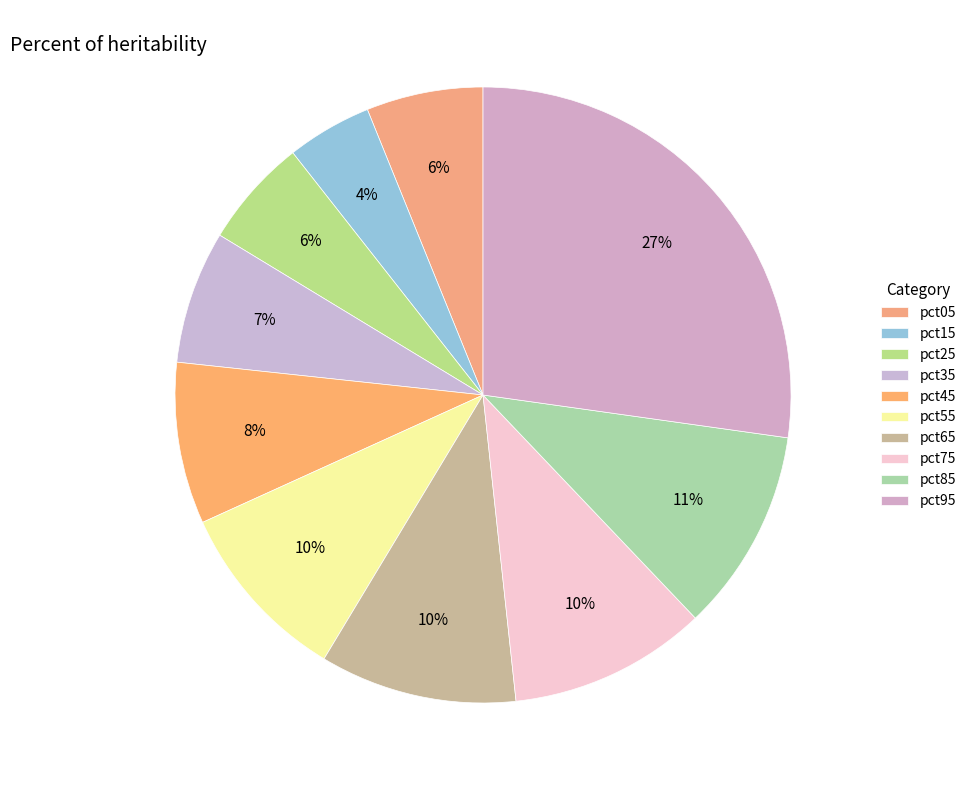

To the nearest percent, what percentage of the pie is pct45?

8%